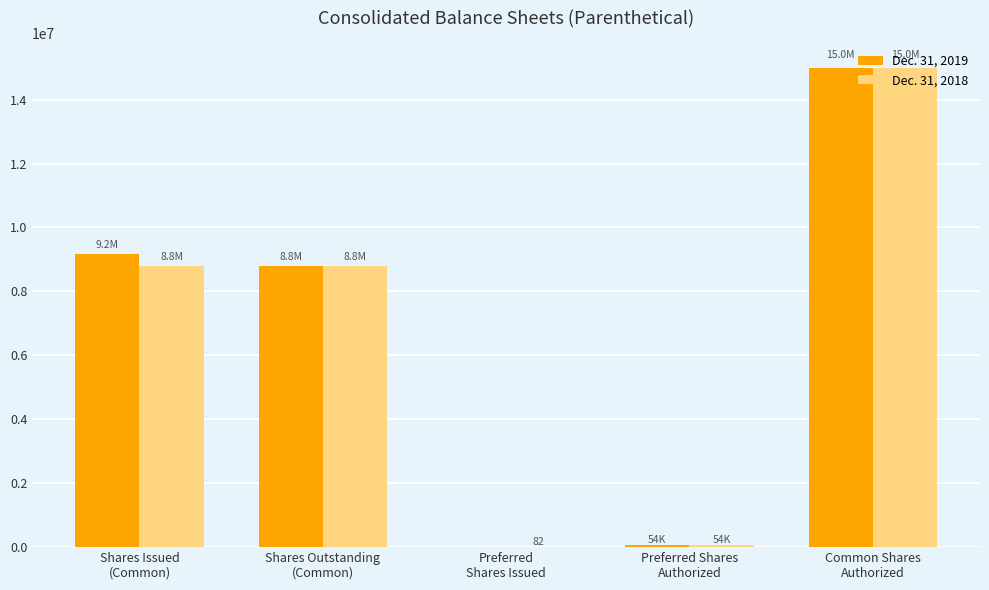

At which category is the sum across all series the highest?

Common Shares
Authorized